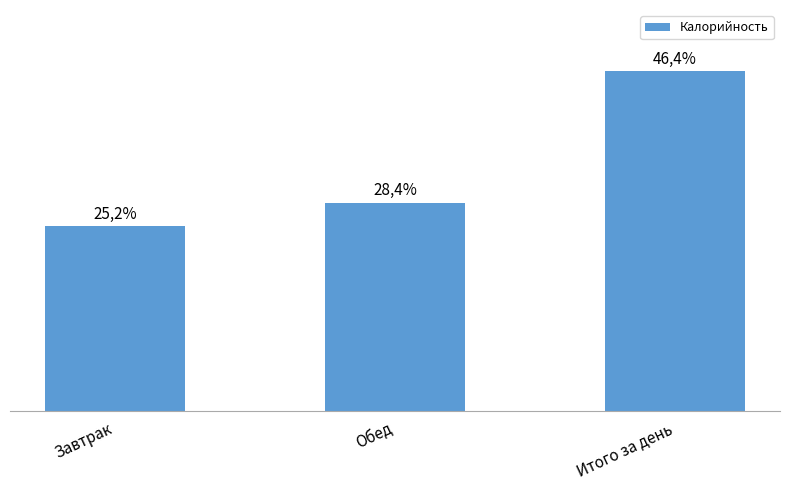

What is the difference between the maximum and second lowest values?

18.0